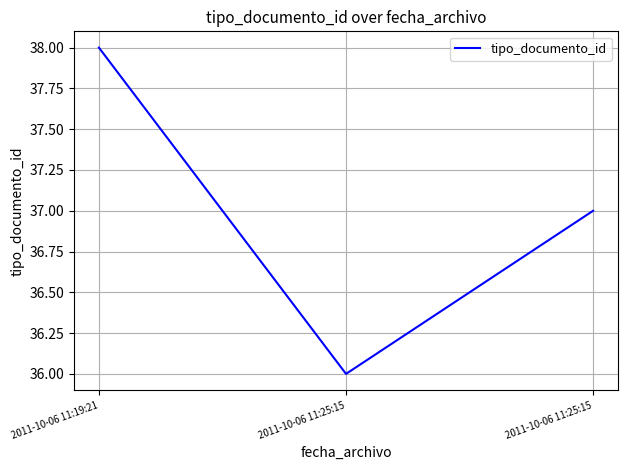

Where does the data first go above 37?

2011-10-06 11:19:21